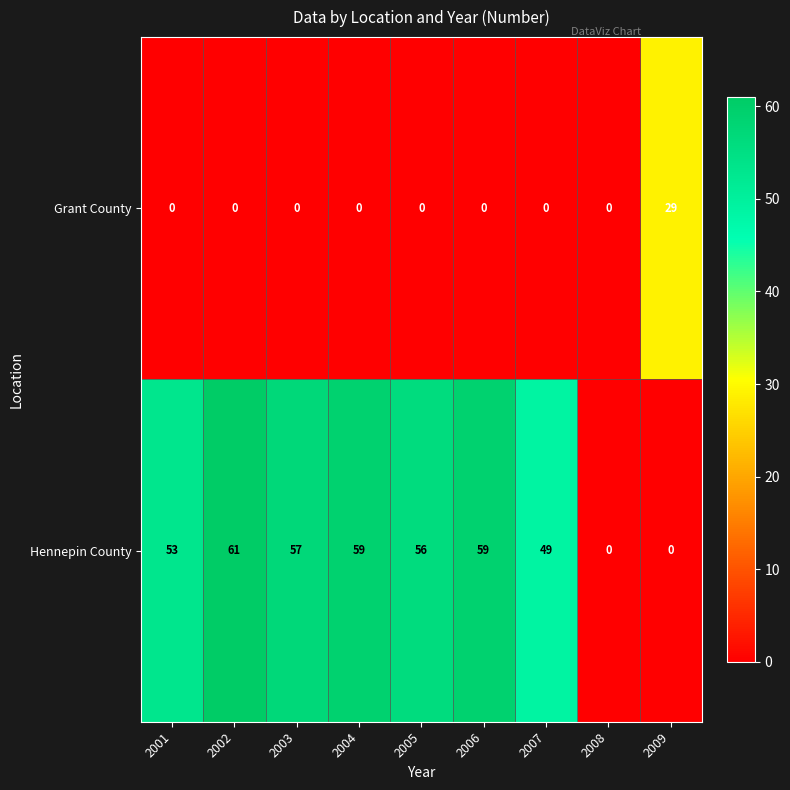

What is the difference between the Hennepin County values at 2005 and 2008?

56